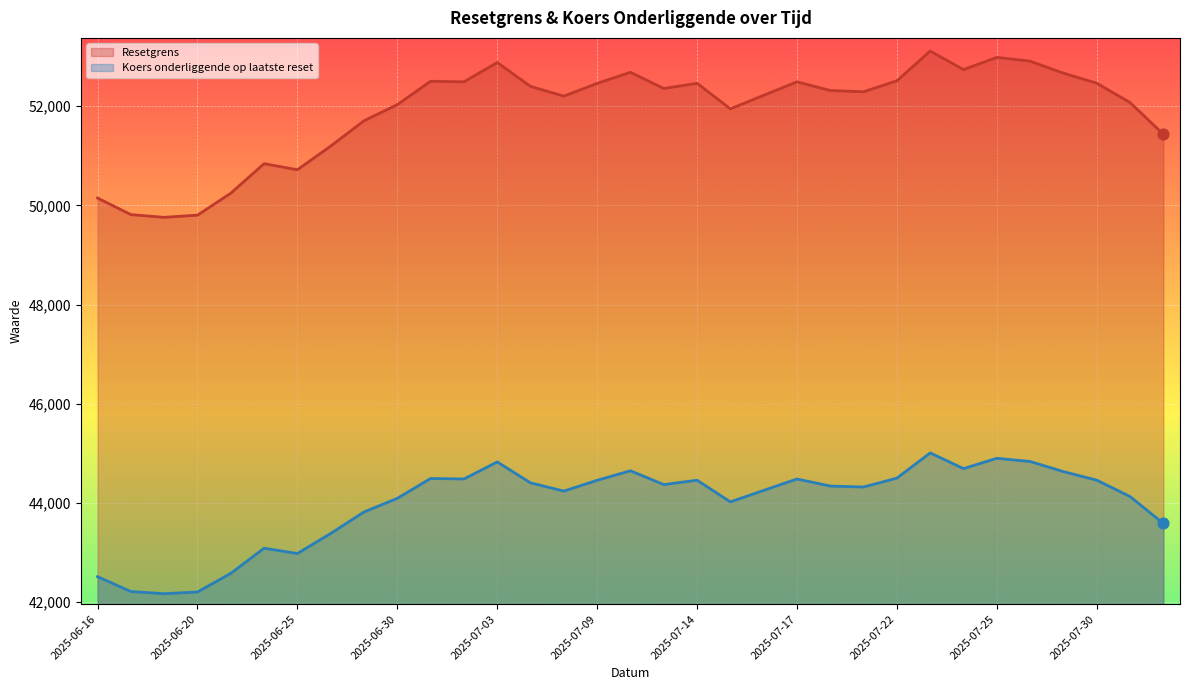

Which series has the largest Y range (max minus min)?

Resetgrens